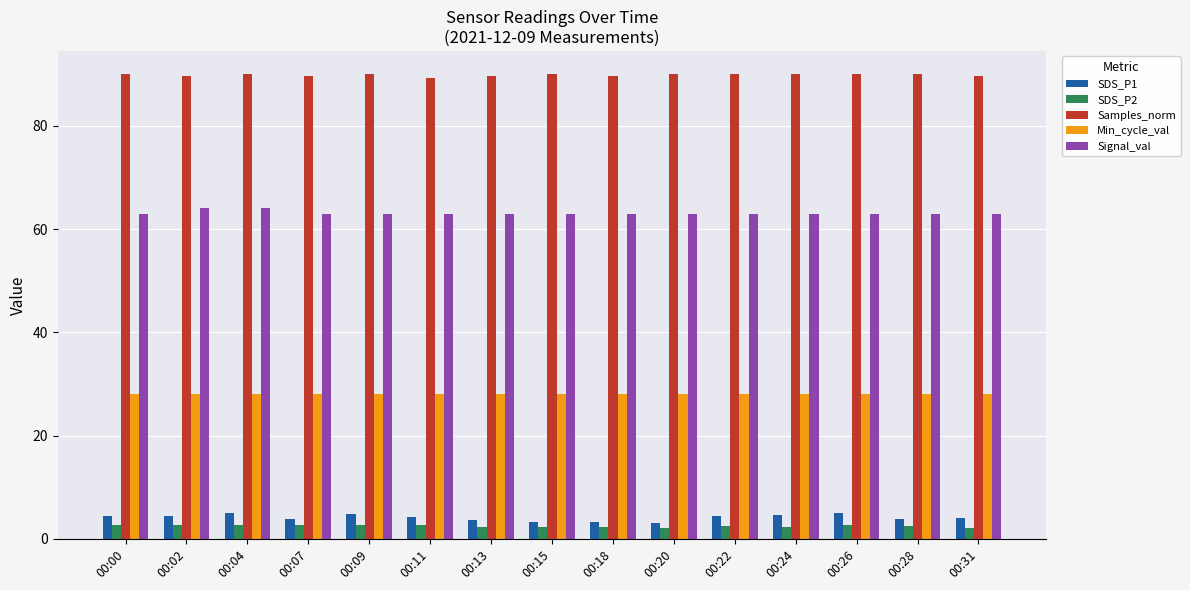

Does the chart contain stacked bars?

No